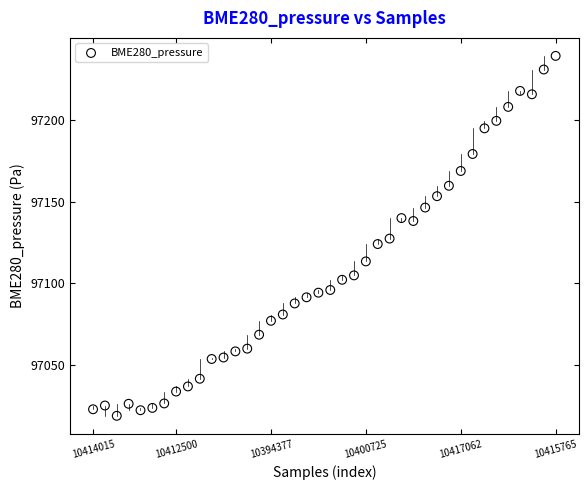

What is the range of Y values (max minus min)?

219.7